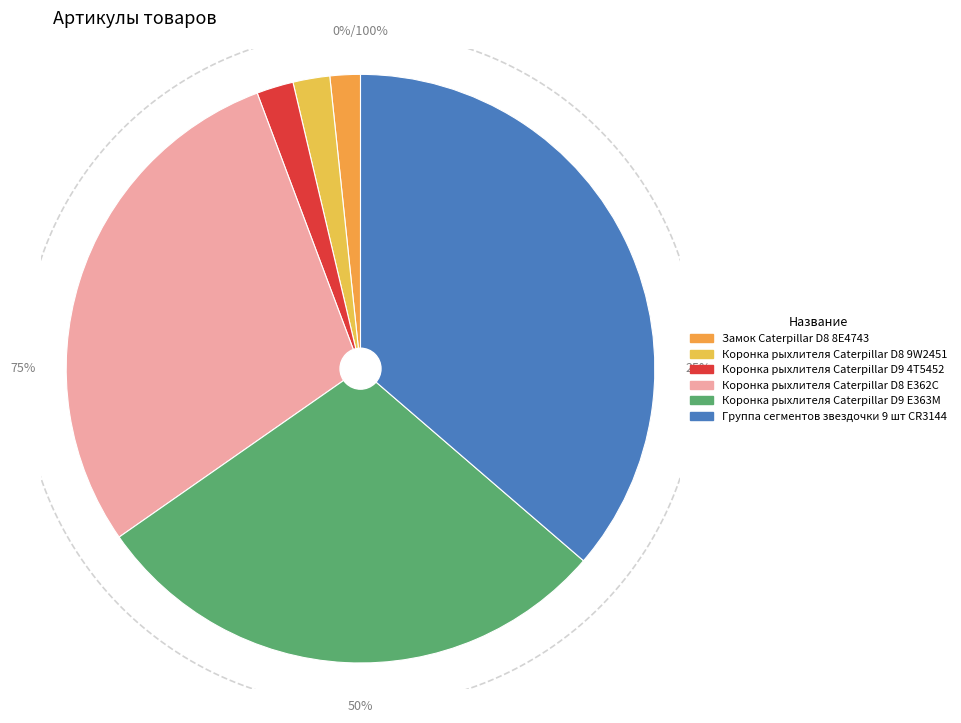

Does any single category account for the majority?

No